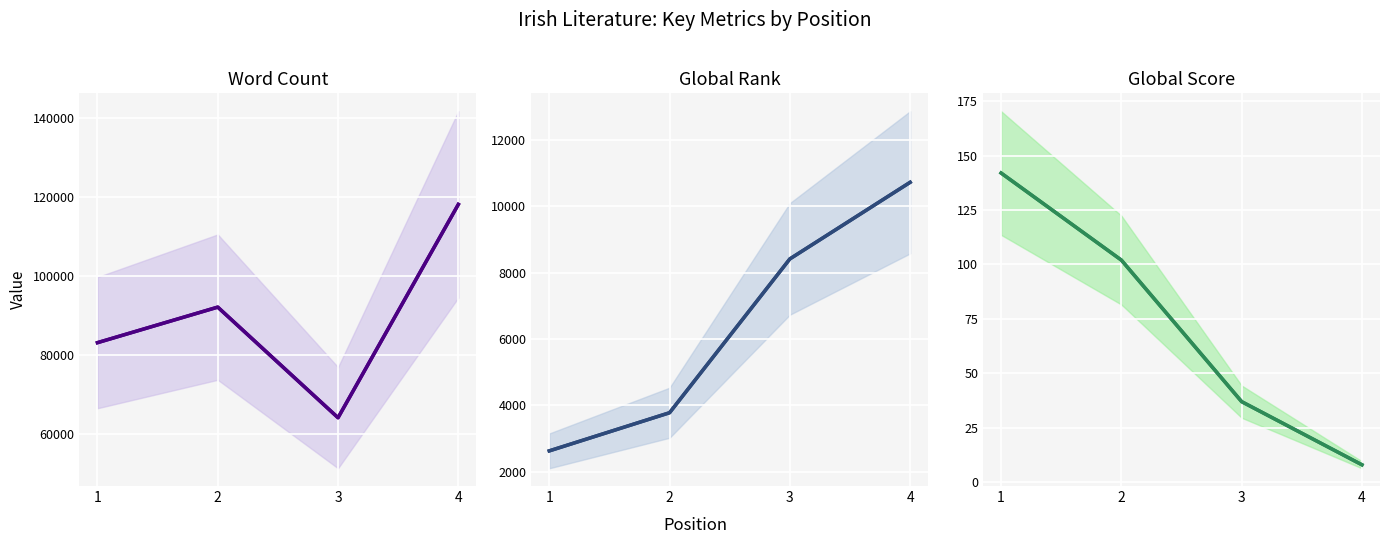

What is the sum of all Global Rank values?

25532